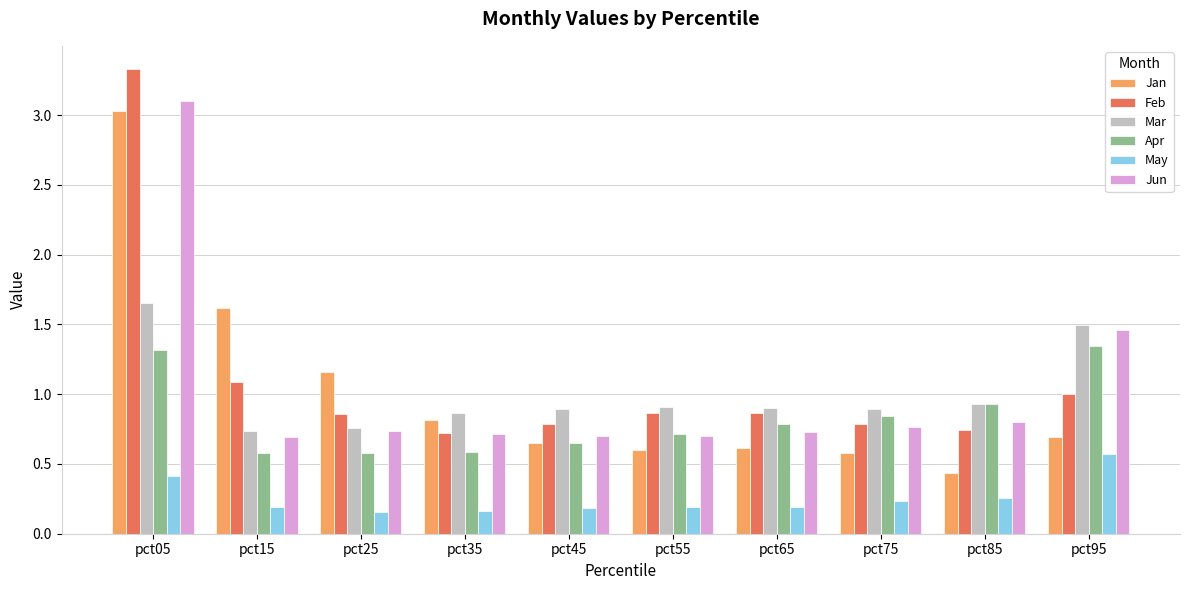

What is the maximum value shown in the chart?

3.3